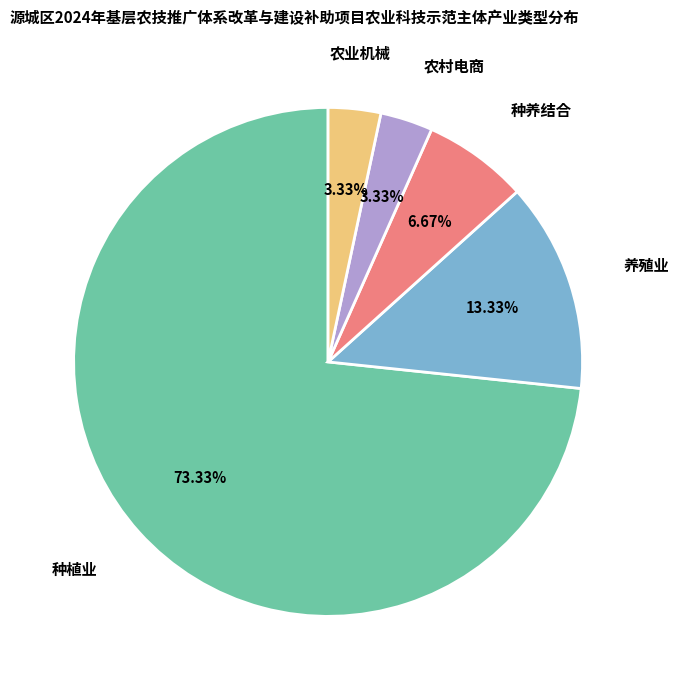

Does any single category account for the majority?

Yes